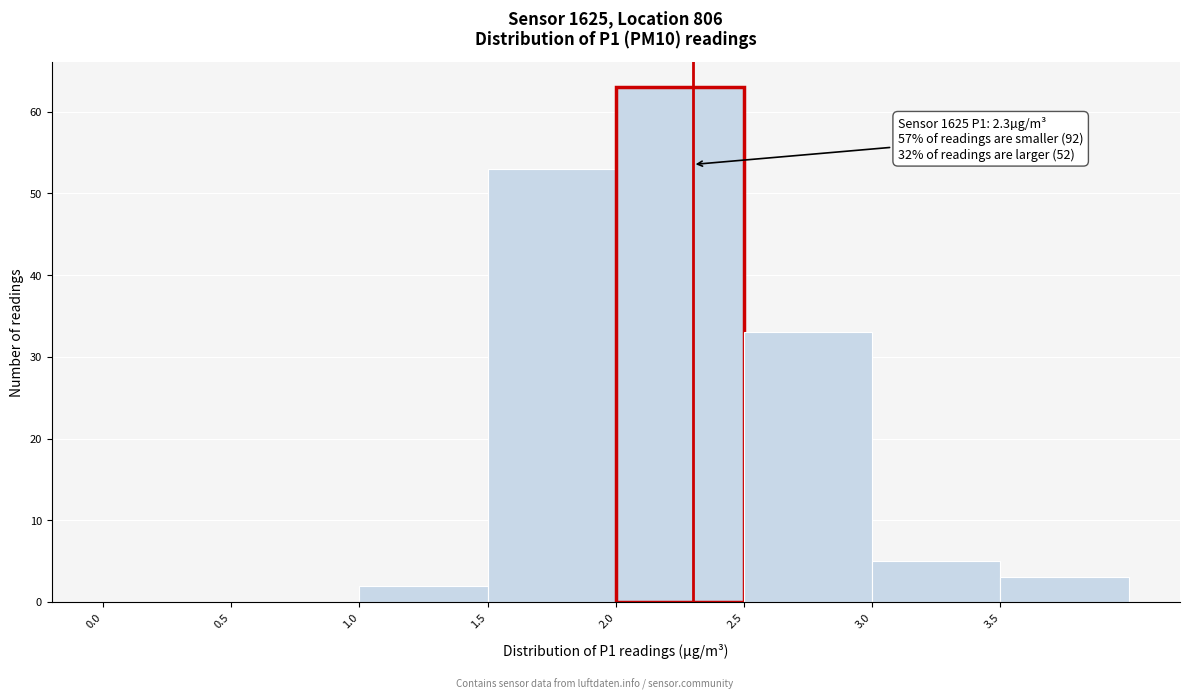

Which range on the x-axis has the tallest bar?

2.0 to 2.5